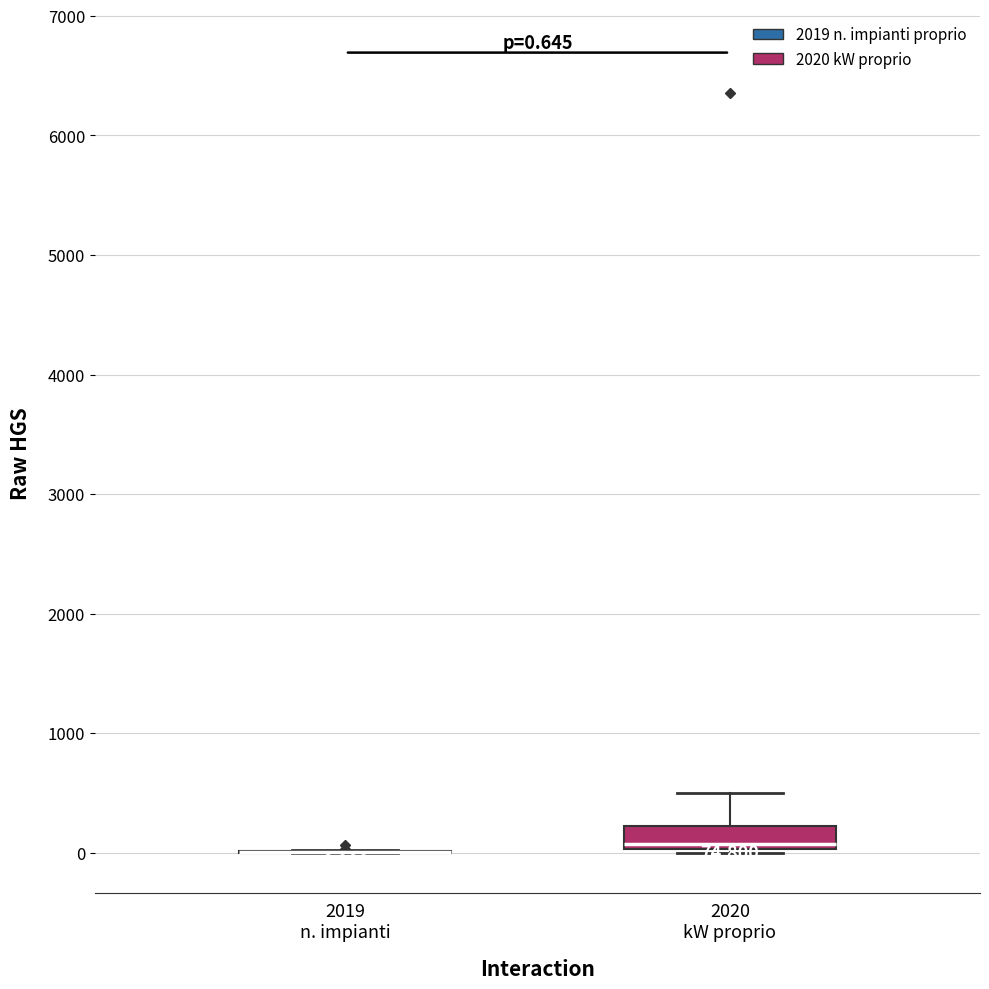

Which box is the tallest, from its lower edge to its upper edge?

2020 kW proprio